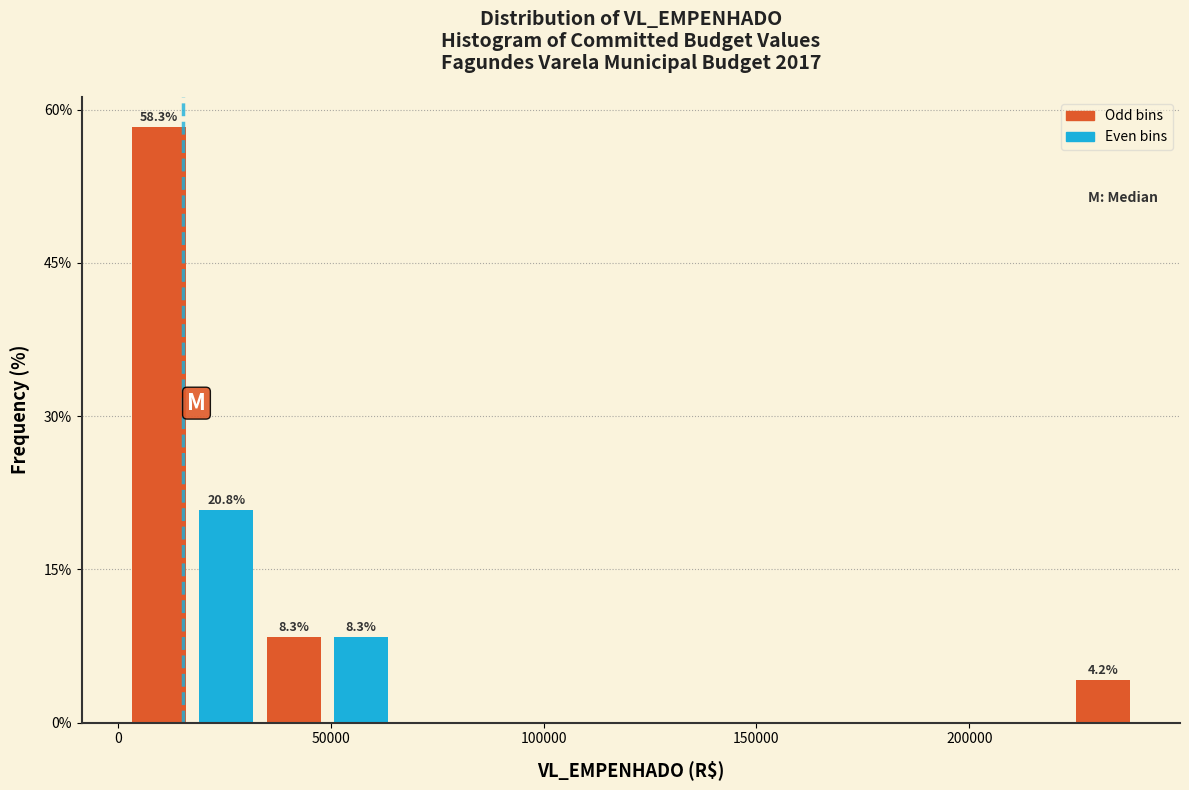

Around what value on the x-axis is the tallest bar? Give the approximate position of its centre, as read against the axis.

10000